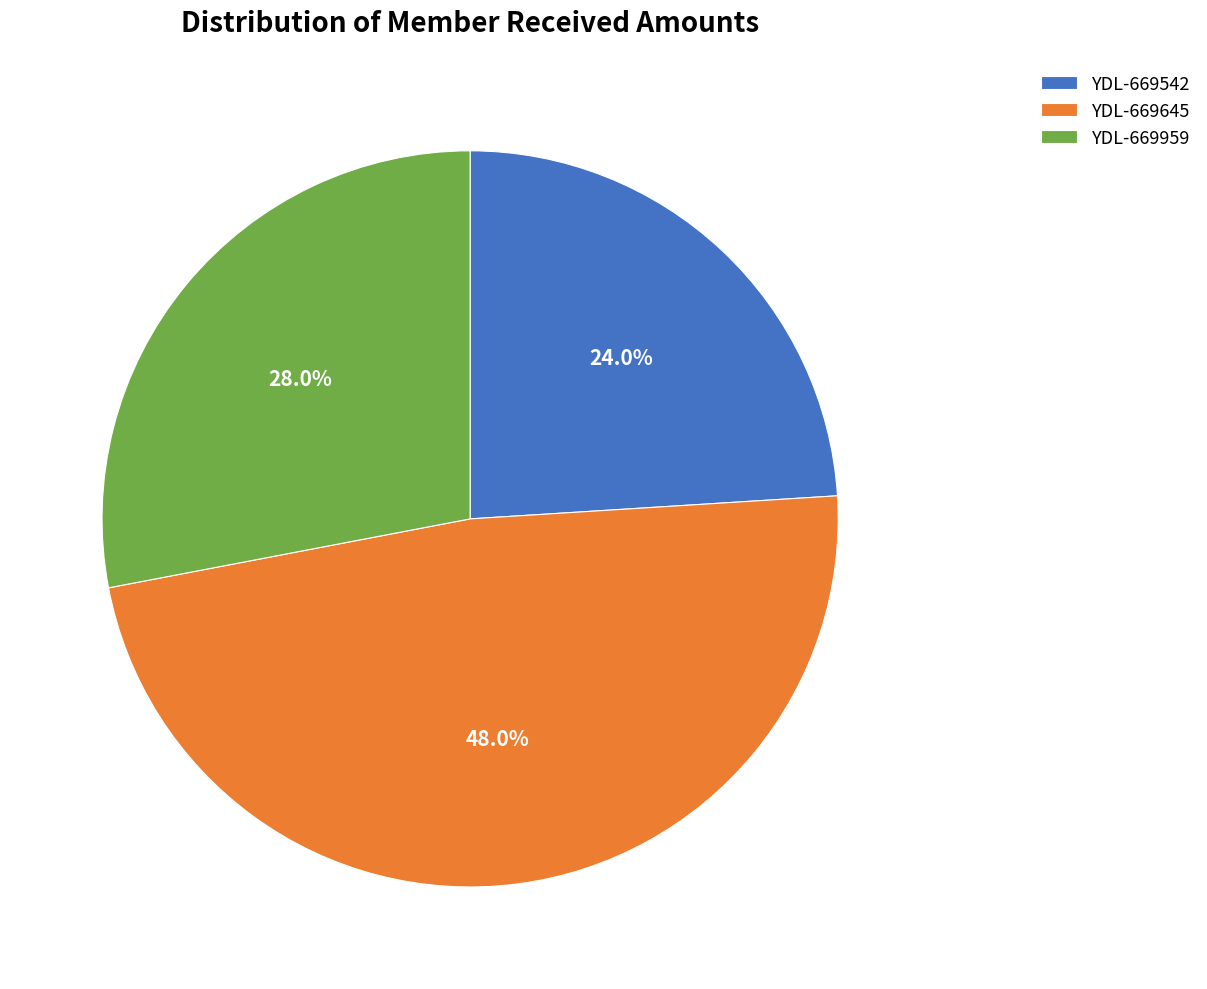

Is it true that YDL-669542 is 28% of the pie?

False